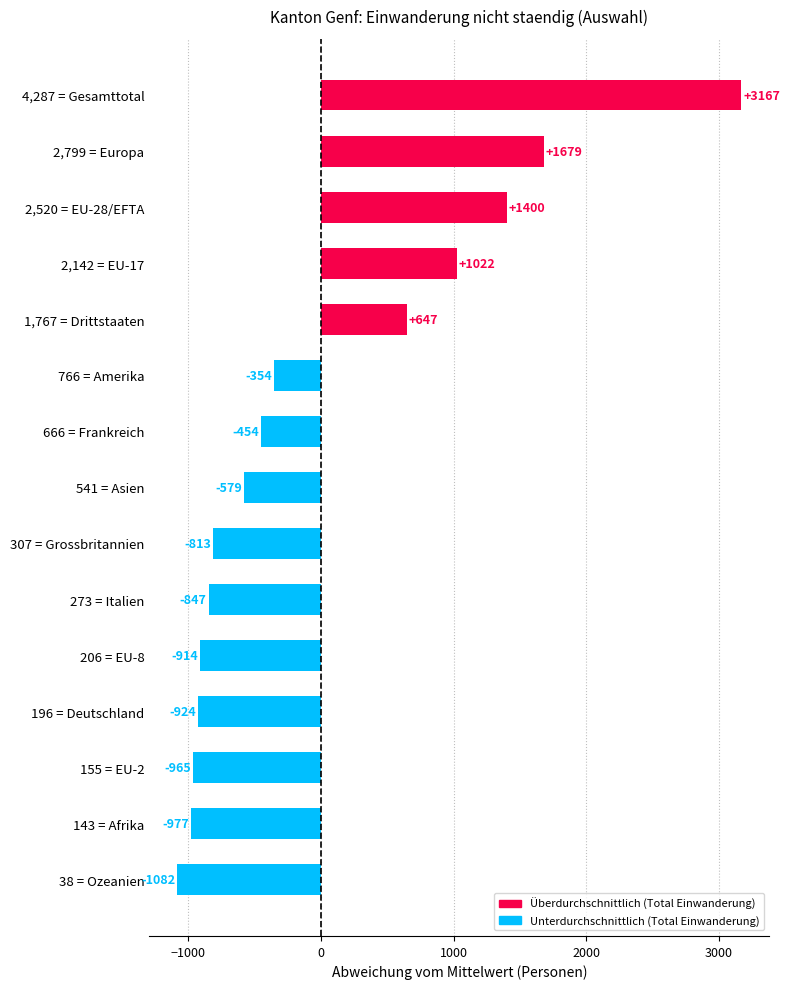

Rank the categories by value from highest to lowest.

4,287 = Gesamttotal, 2,799 = Europa, 2,520 = EU-28/EFTA, 2,142 = EU-17, 1,767 = Drittstaaten, 766 = Amerika, 666 = Frankreich, 541 = Asien, 307 = Grossbritannien, 273 = Italien, 206 = EU-8, 196 = Deutschland, 155 = EU-2, 143 = Afrika, 38 = Ozeanien